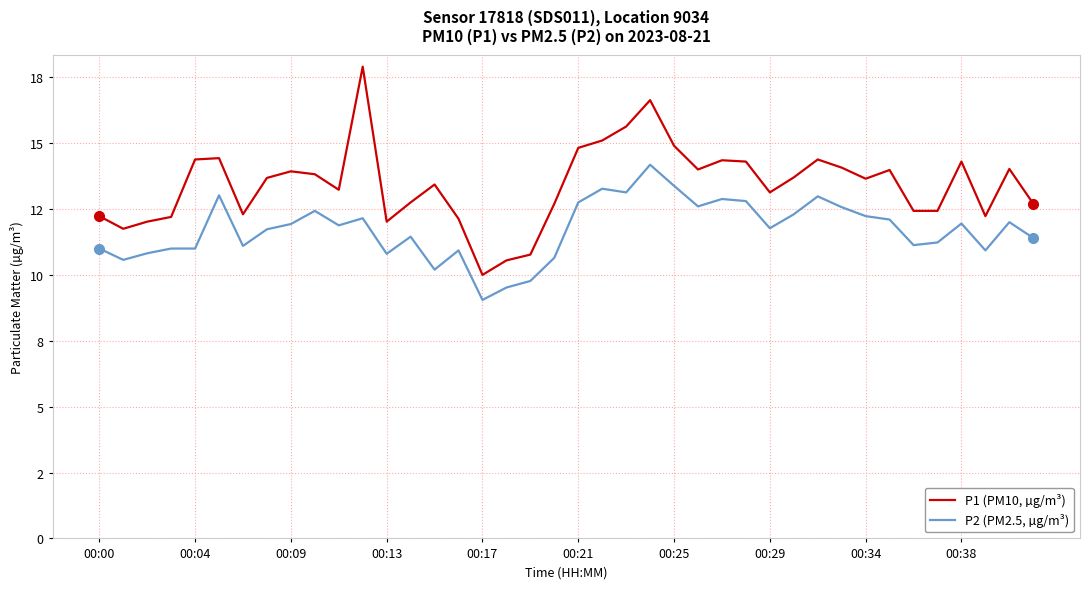

What is the difference between the maximum and minimum values in the P1 (PM10, µg/m³) series?

7.9